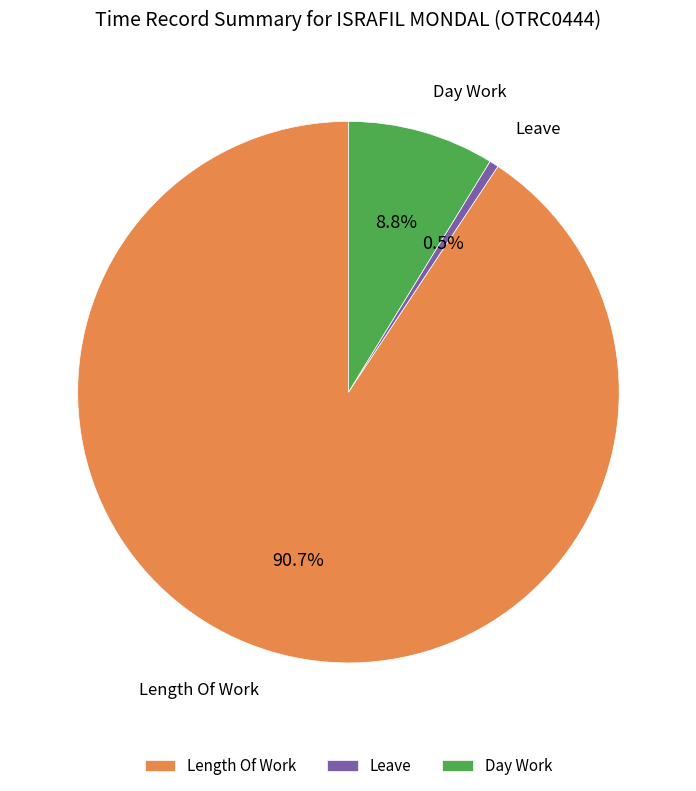

Rank the categories by value from lowest to highest.

Leave, Day Work, Length Of Work